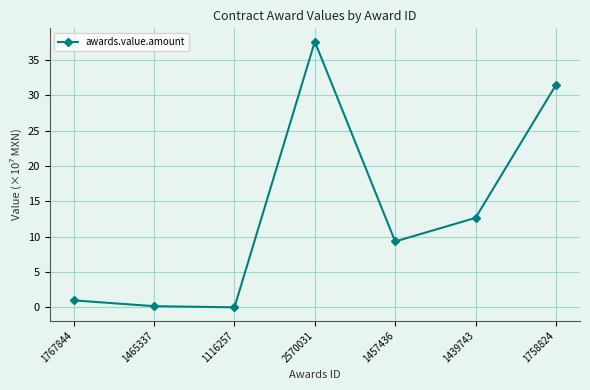

What is the maximum value shown in the chart?

37.6